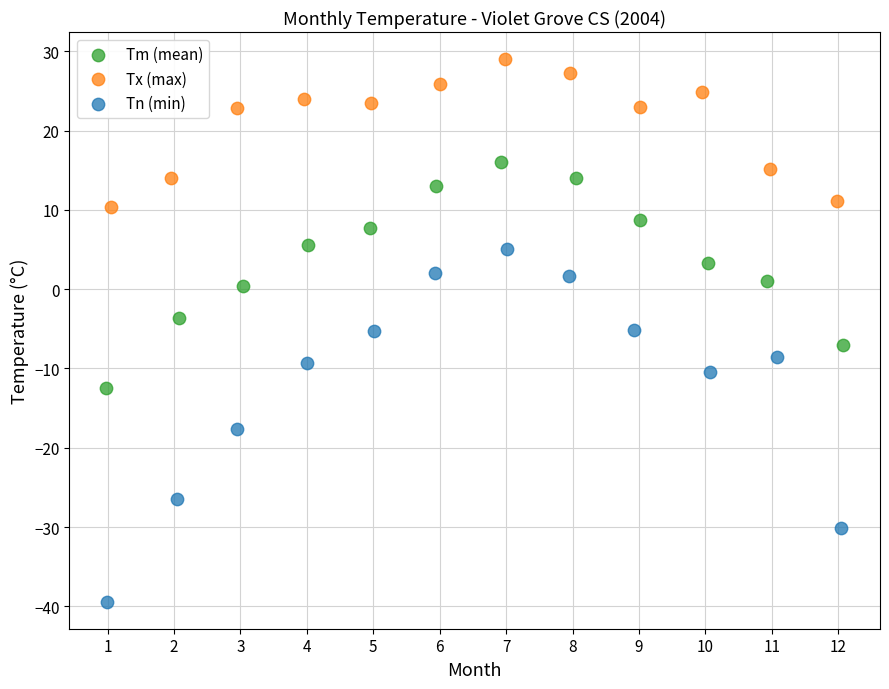

What are all the series names shown in the legend?

Tm (mean), Tx (max), Tn (min)